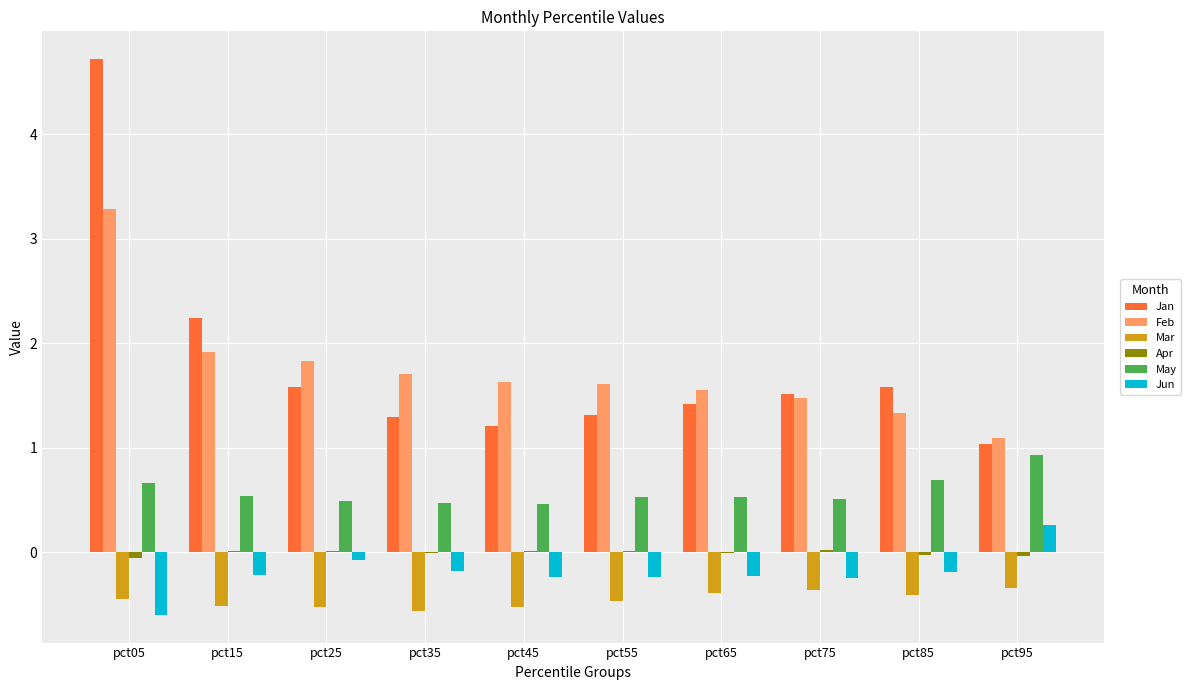

What is the total value across all series at pct85?

3.0